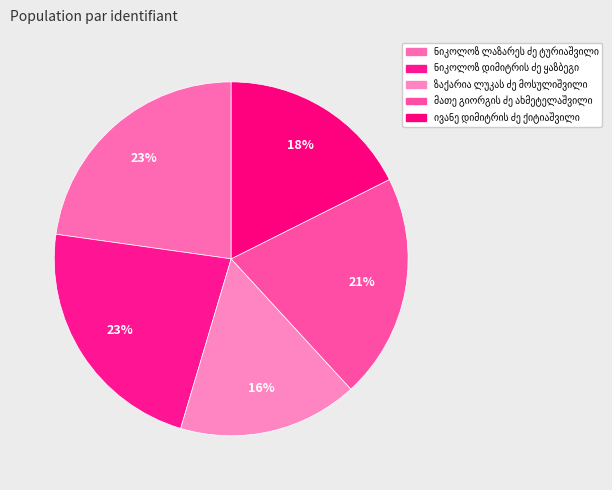

Is there any slice that represents more than half of the pie?

No